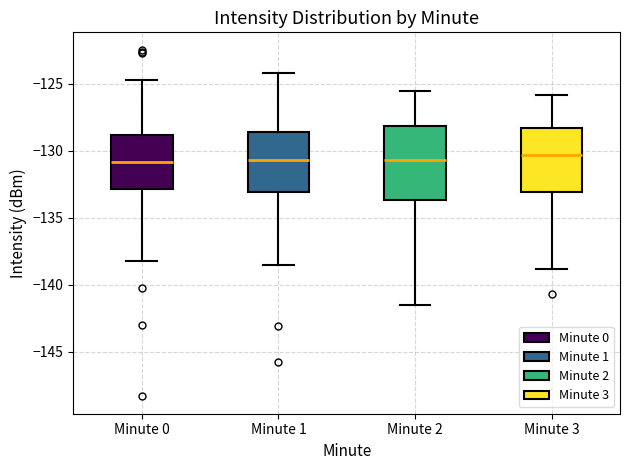

Which box is the tallest, from its lower edge to its upper edge?

Minute 2